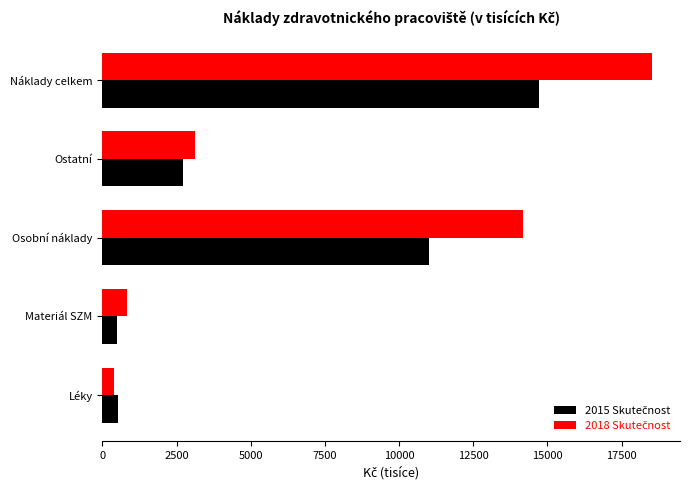

What is the smallest value displayed?

398.4